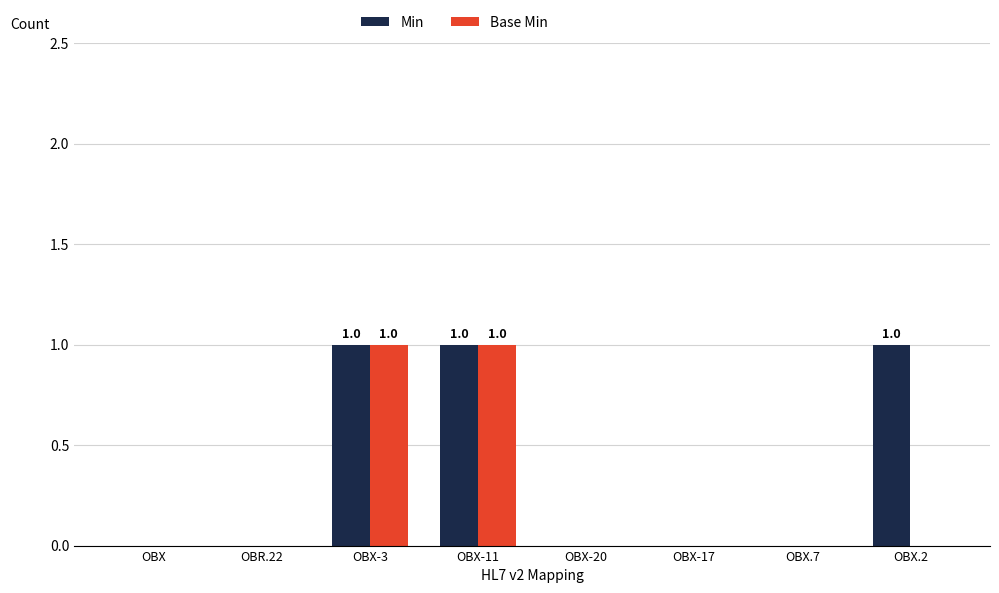

The value of Min at OBX.7 is 0. True or false?

True